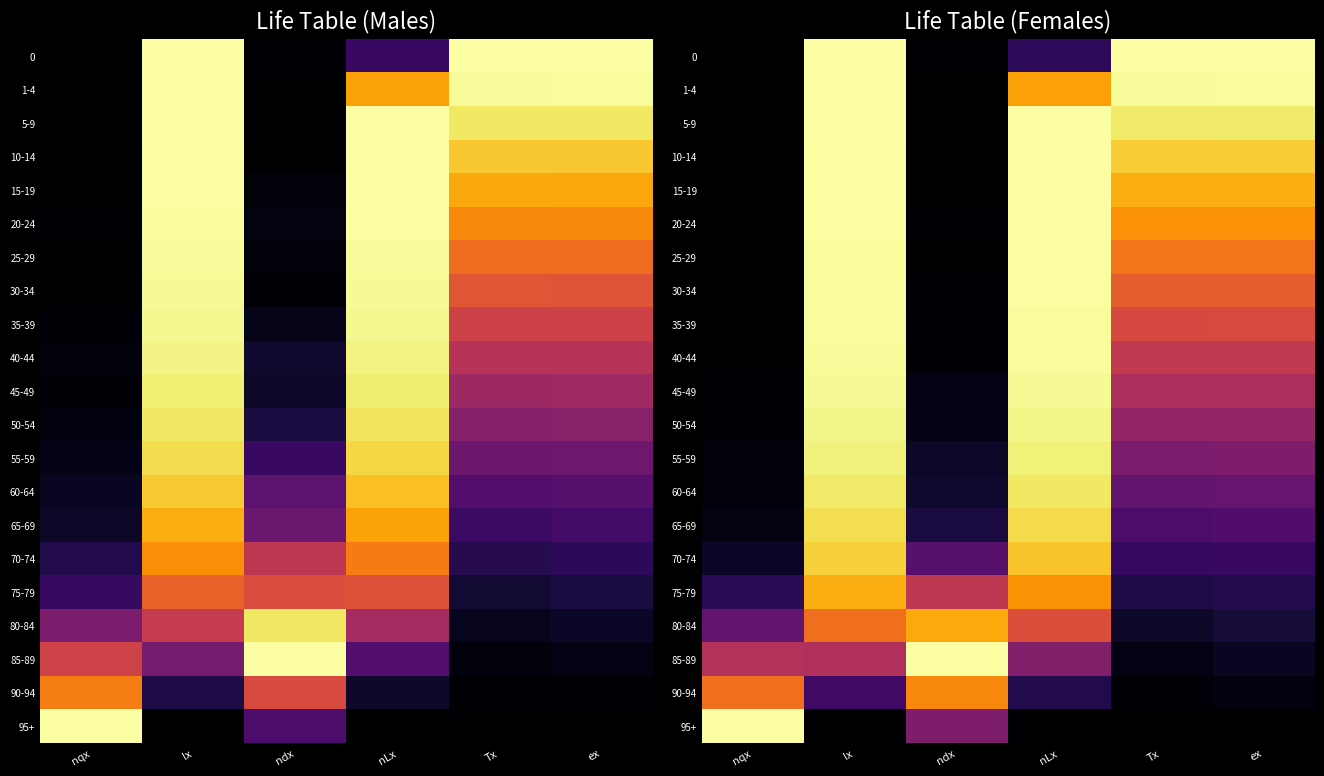

How many data points does each series have?

6